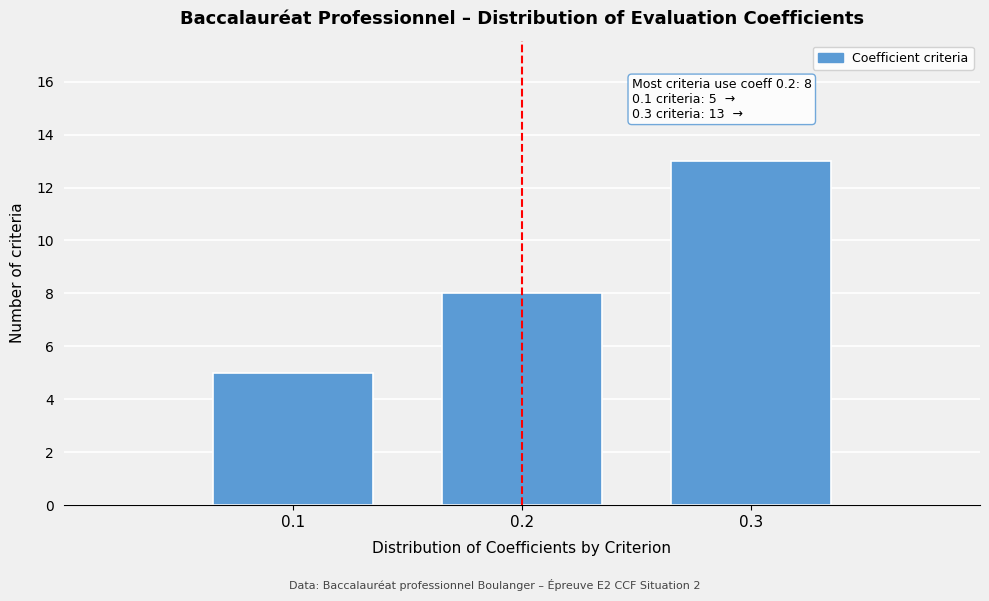

Reading left to right, extract all data points from this chart.

0.1=5	0.2=8	0.3=13